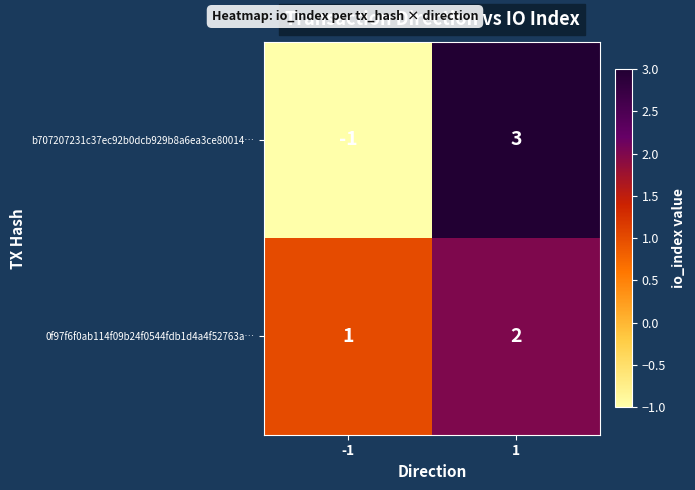

Which series has the widest spread of values?

b707207231c37ec92b0dcb929b8a6ea3ce80014…